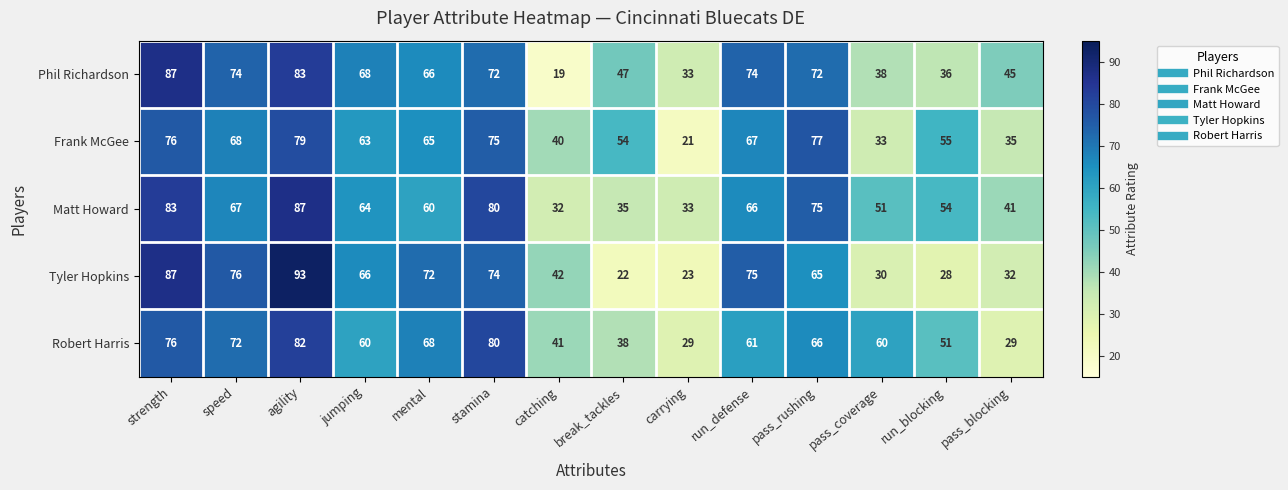

What is the maximum value shown in the chart?

93